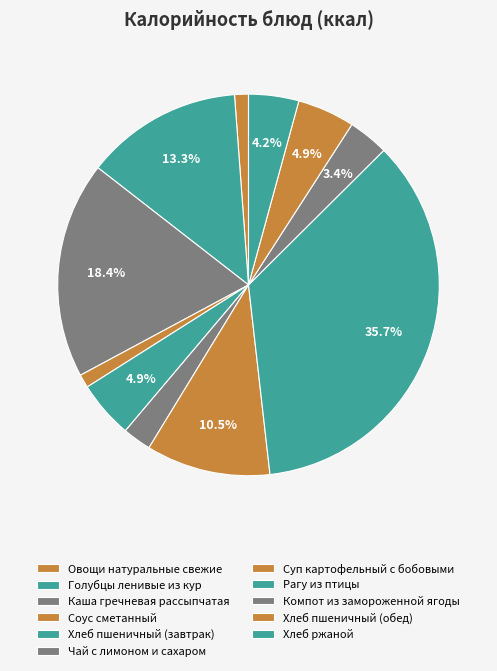

To the nearest percent, what portion does Голубцы ленивые из кур represent?

13%